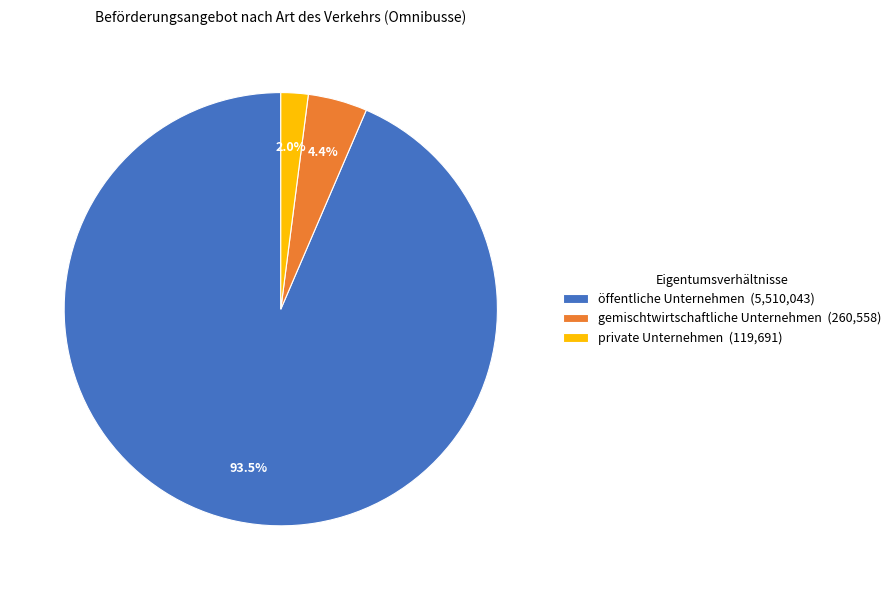

Does öffentliche Unternehmen represent more than half of the total?

Yes